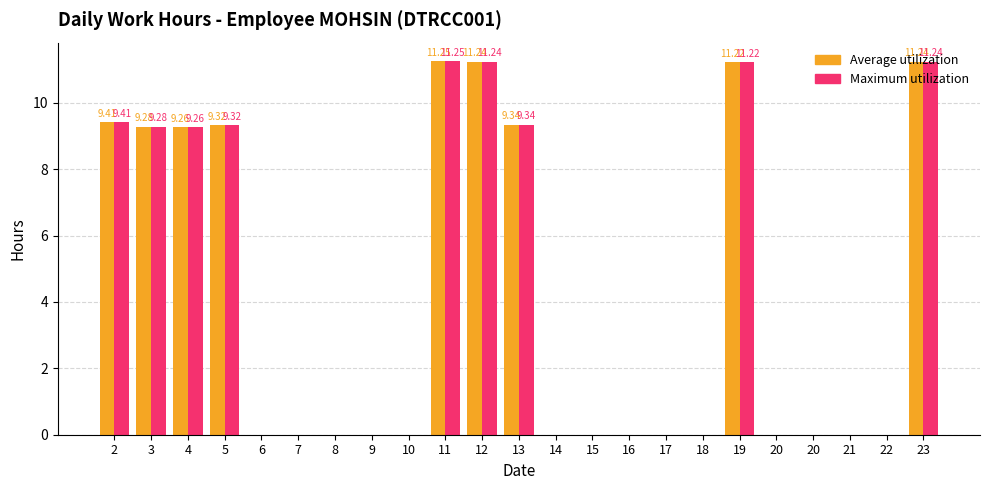

Reading left to right, list all the values displayed in this chart.

Average utilization: 2=9.4	3=9.3	4=9.3	5=9.3	6=0.0	7=0.0	8=0.0	9=0.0	10=0.0	11=11.2	12=11.2	13=9.3	14=0.0	15=0.0	16=0.0	17=0.0	18=0.0	19=11.2	20=0.0	20=0.0	21=0.0	22=0.0	23=11.2
Maximum utilization: 2=9.4	3=9.3	4=9.3	5=9.3	6=0.0	7=0.0	8=0.0	9=0.0	10=0.0	11=11.2	12=11.2	13=9.3	14=0.0	15=0.0	16=0.0	17=0.0	18=0.0	19=11.2	20=0.0	20=0.0	21=0.0	22=0.0	23=11.2